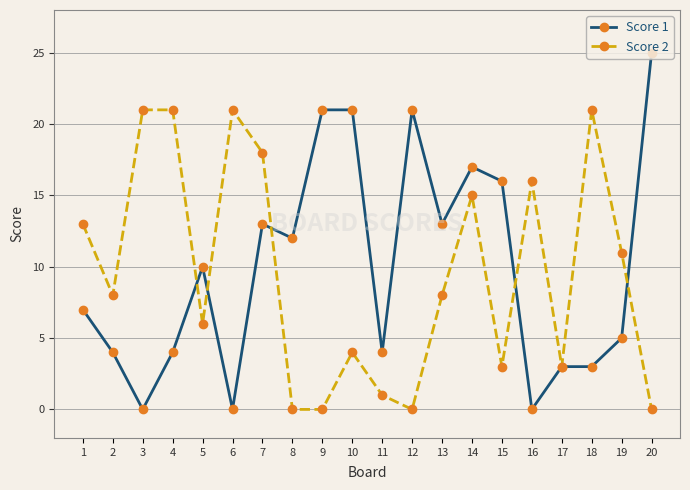

True or false: Score 2 has more than 1 points higher than both neighbors.

True